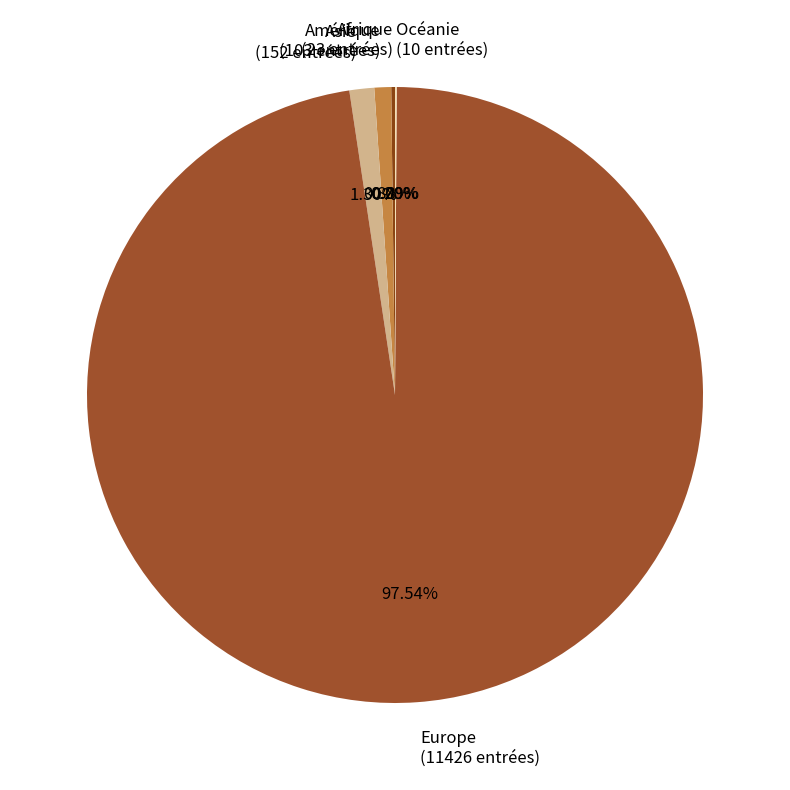

To the nearest percent, what percentage of the pie is Amérique?

1%